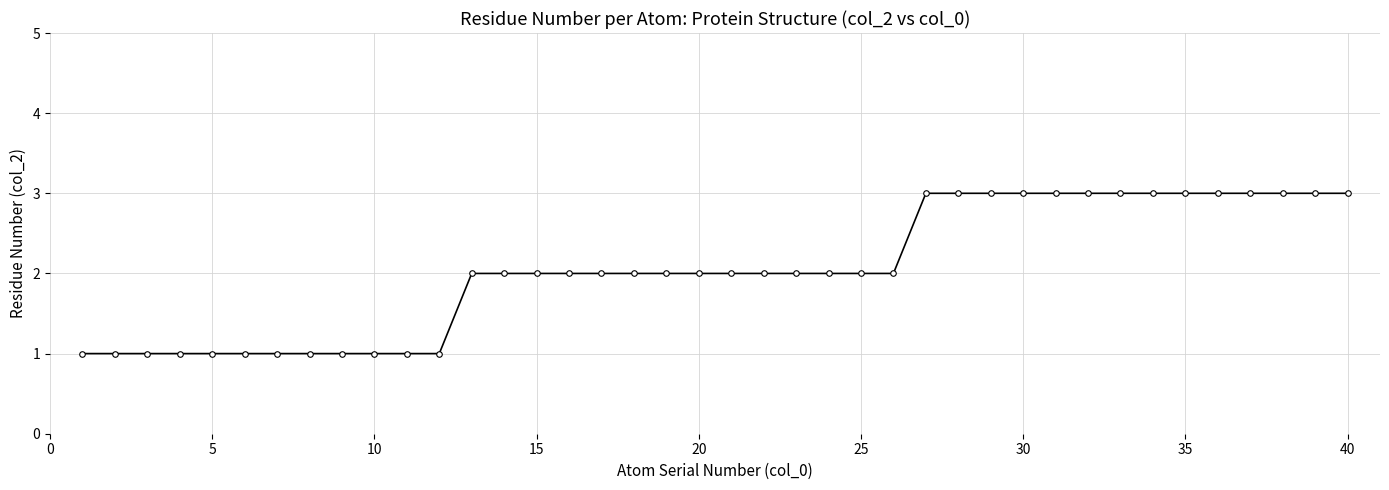

What is the sum of all values?

82